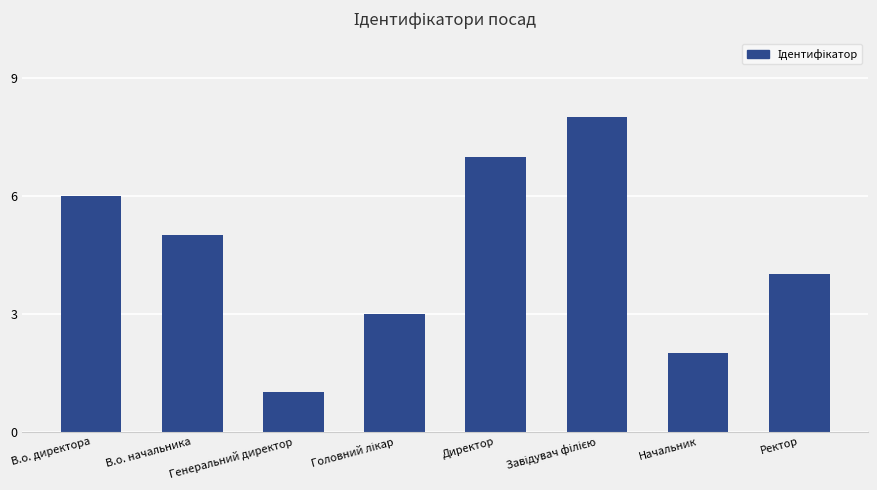

What is the difference between the values at Директор and Ректор?

3